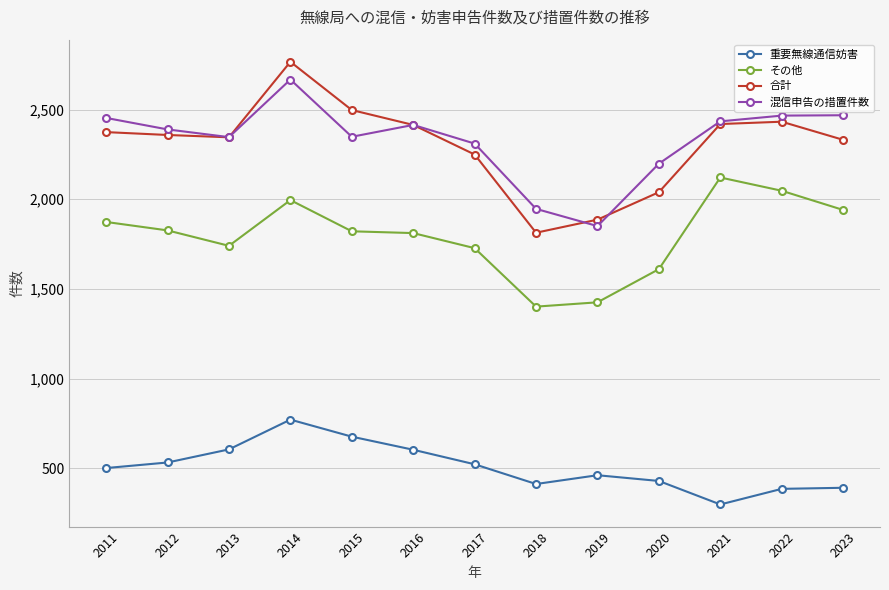

What is the difference between the highest and lowest values at 2013?

1741